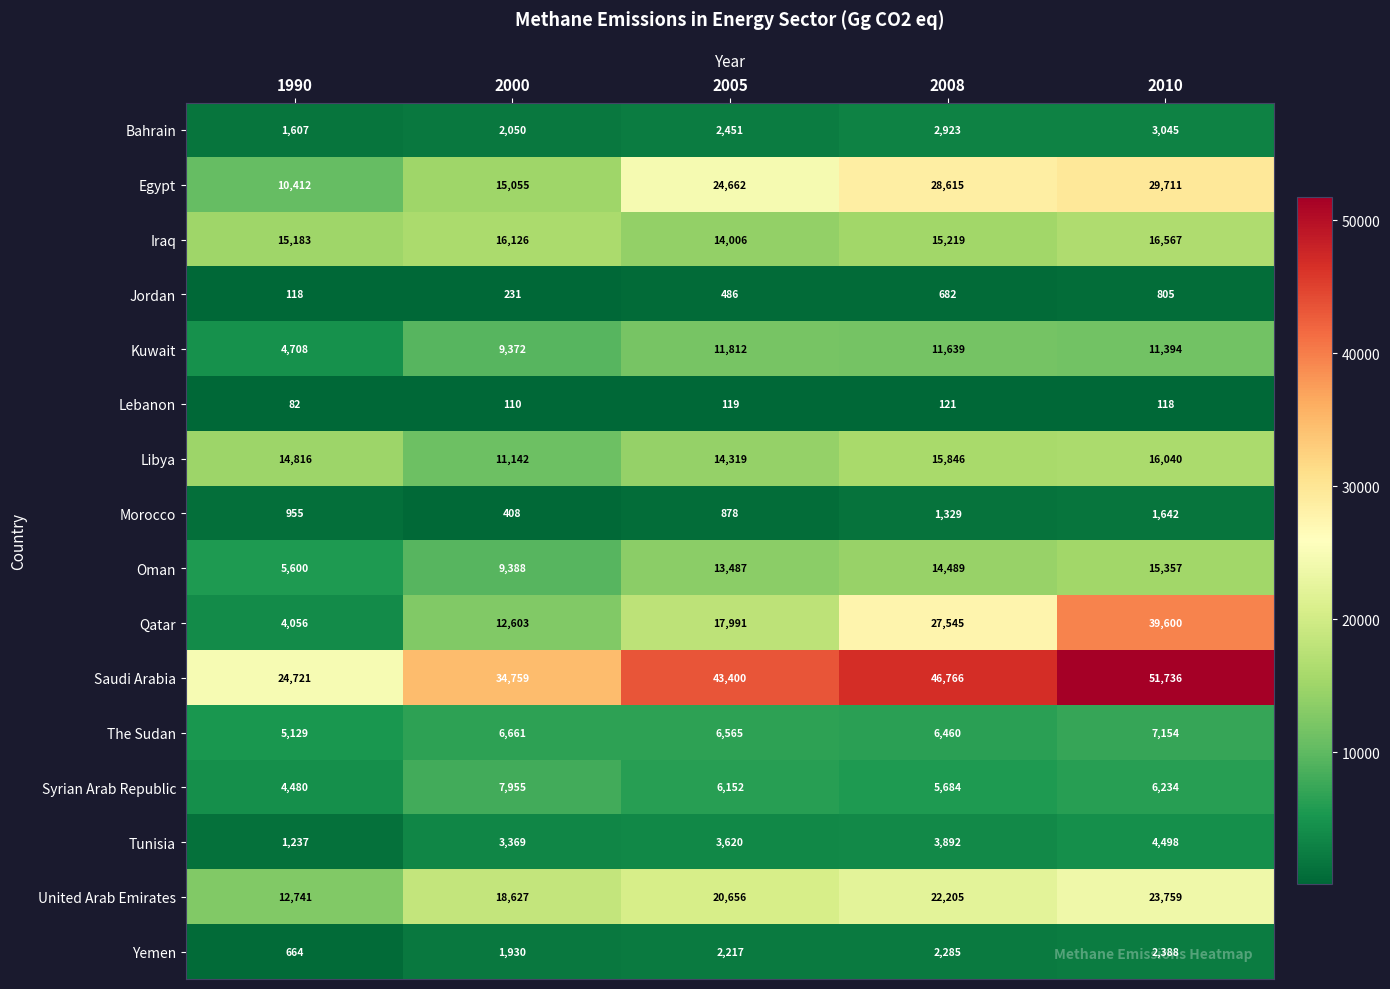

How many data points in Iraq are less than 15219?

2